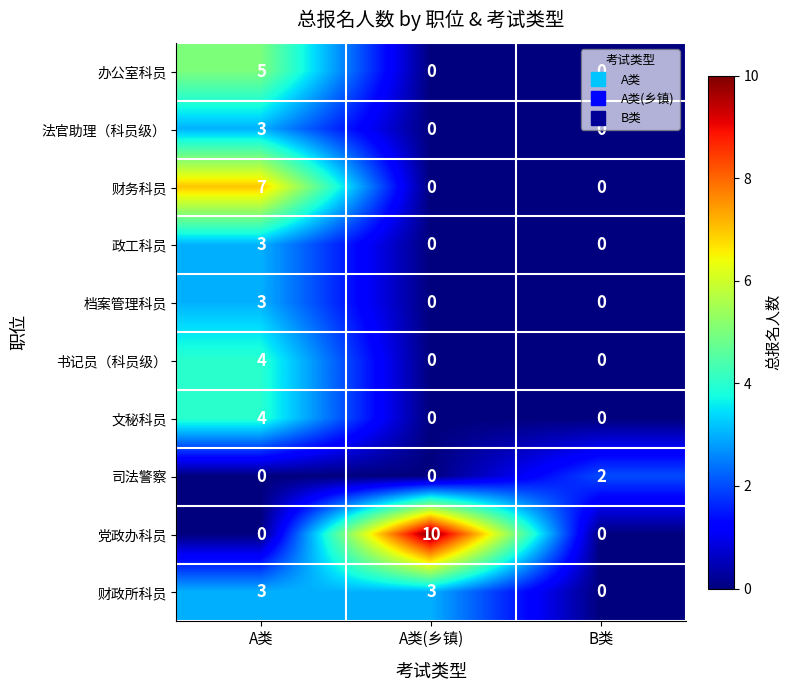

Which series has the widest spread of values?

党政办科员